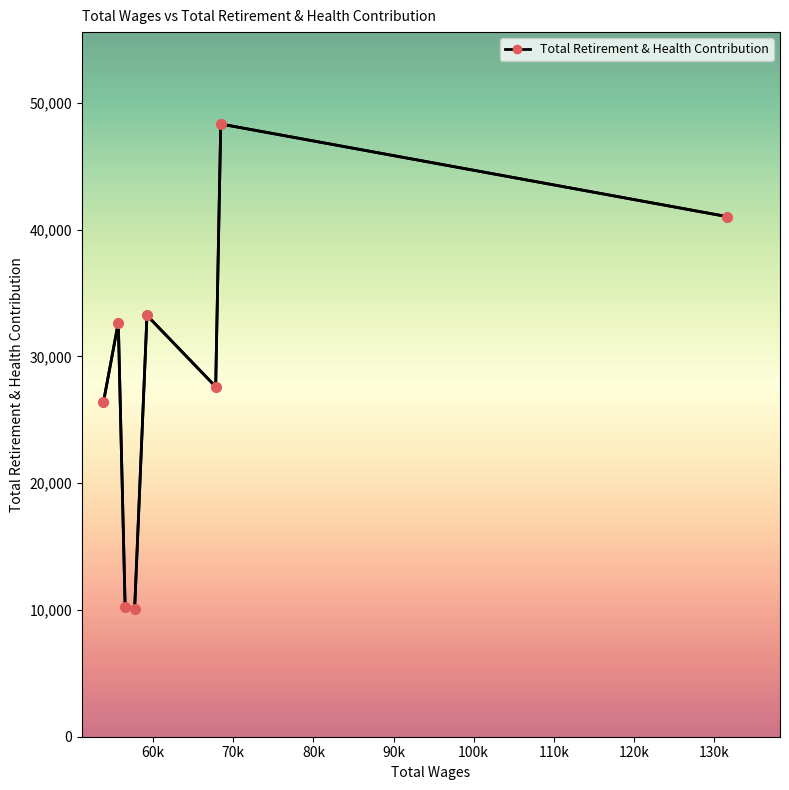

What is the maximum value shown in the chart?

48323